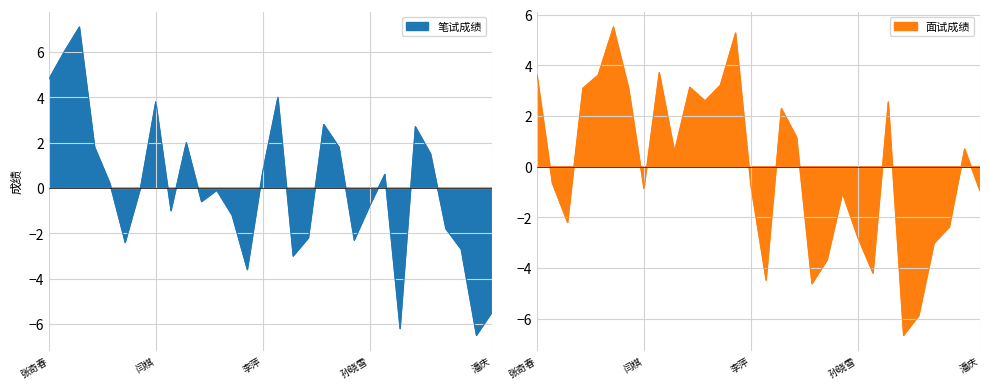

At which category does the chart reach its minimum across all series?

巩光民